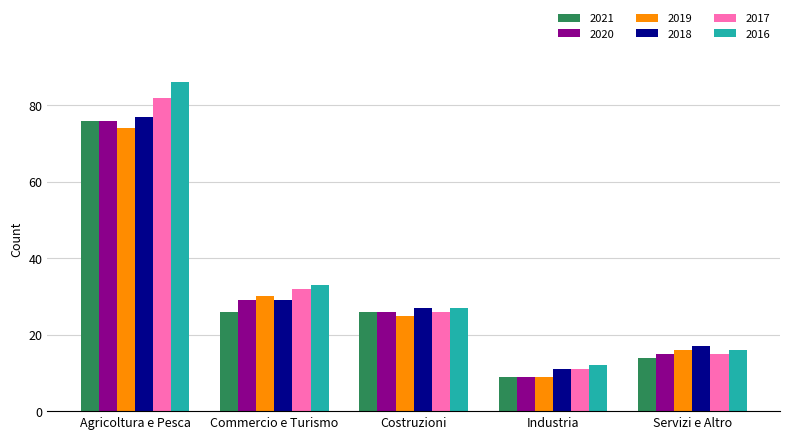

Are the bars horizontal?

No